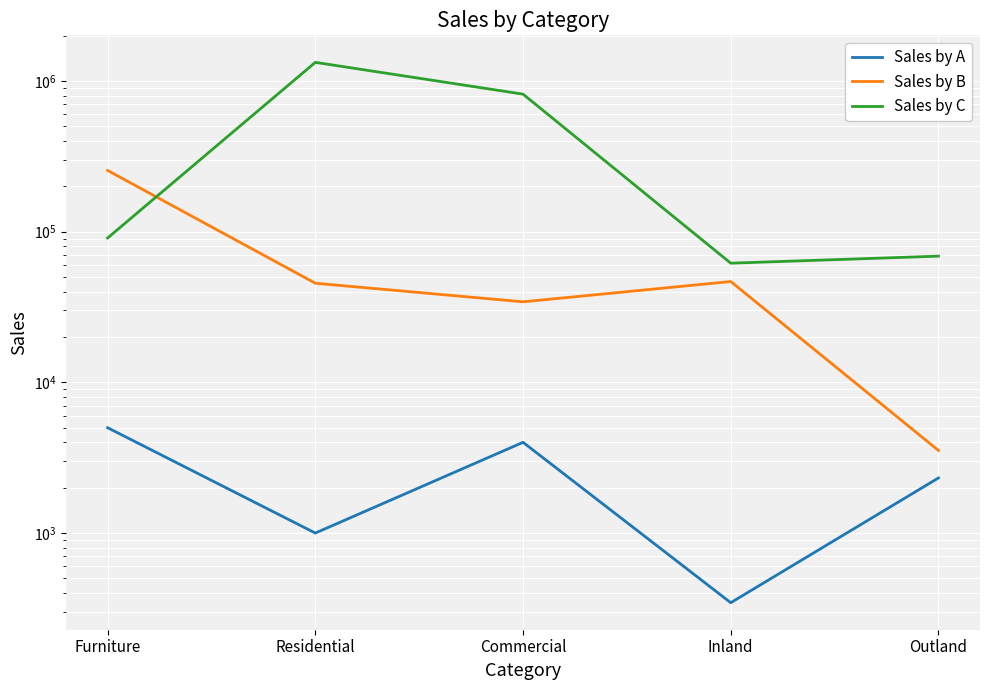

Reading left to right, what are all the values shown in this chart?

Sales by A: Furniture=5000	Residential=1000	Commercial=4000	Inland=345	Outland=2321
Sales by B: Furniture=254725	Residential=45465	Commercial=34231	Inland=46668	Outland=3532
Sales by C: Furniture=90789	Residential=1328716	Commercial=817381	Inland=61763	Outland=68769